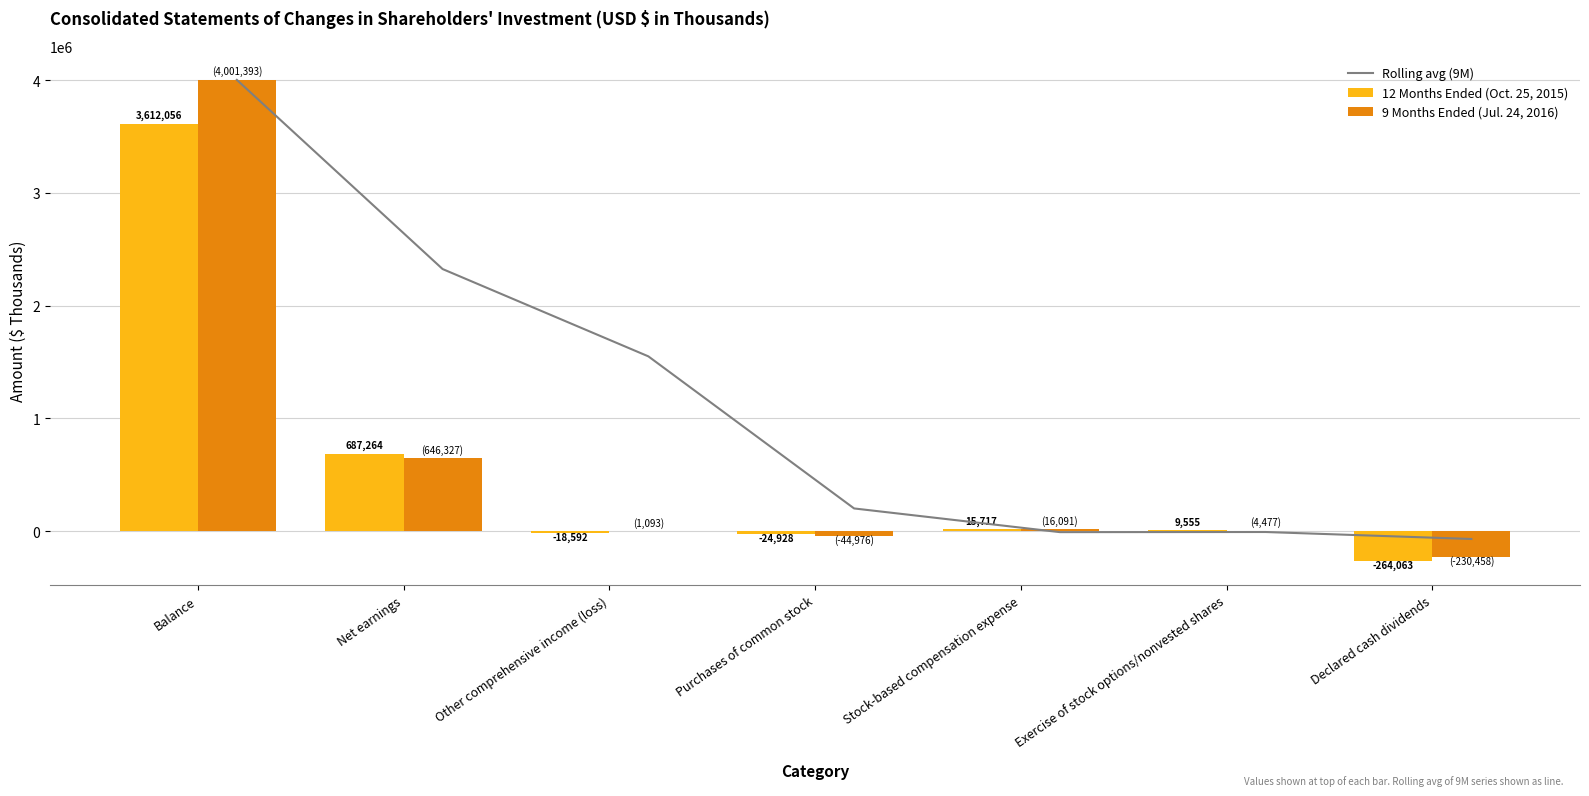

What is the difference between the Rolling avg (9M) values at Exercise of stock options/nonvested shares and Other comprehensive income (loss)?

1557740.3